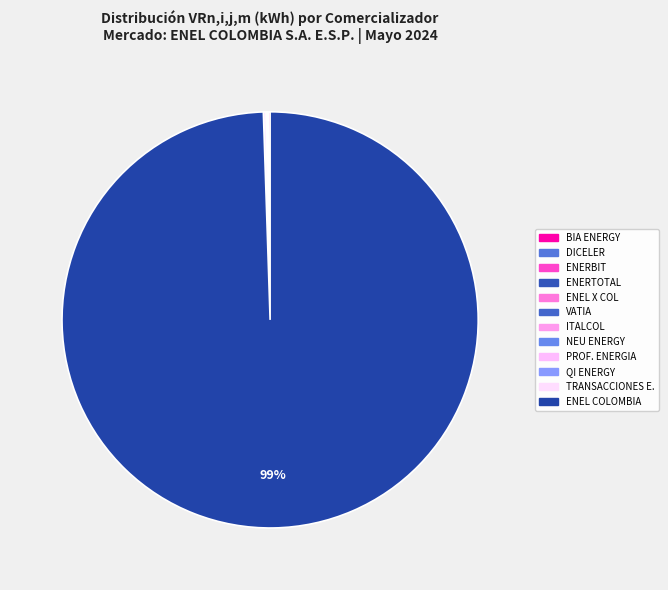

Rank the categories by value from highest to lowest.

ENEL COLOMBIA S.A. .E.S.P., TRANSACCIONES ENERGÉTICAS S.A.S. E.S.P, BIA ENERGY SAS E.S.P., ENEL X COLOMBIA S.A.S. E.S.P., ENERTOTAL S.A. E.S.P., NEU ENERGY S.A.S. E.S.P., QI ENERGY S.A.S. E.S.P., ENERBIT S.A.S. E.S.P., VATIA S.A. E.S.P., ITALCOL ENERGIA S.A. E.S.P., PROFESIONALES EN ENERGIA S.A. E.S.P., DICELER S.A. E.S.P.